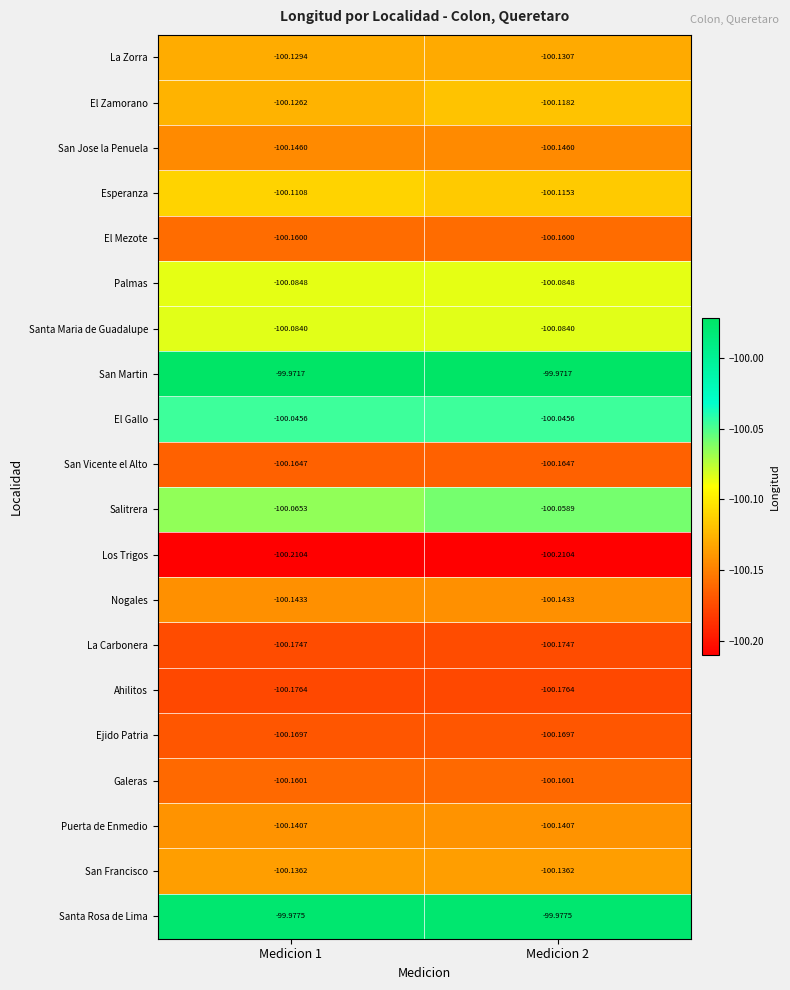

Is the value of El Mezote at Medicion 1 greater than the value of Nogales at Medicion 1?

No